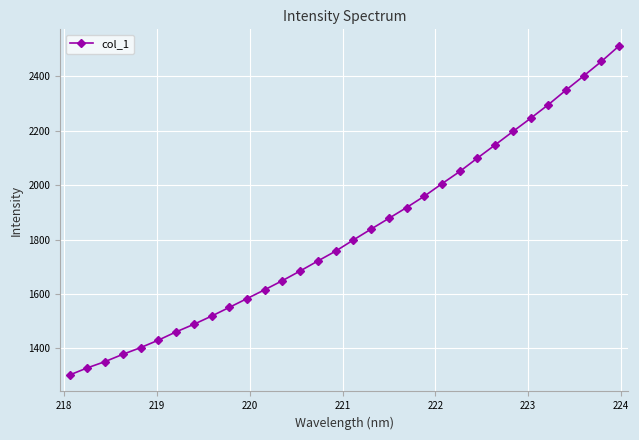

What is the greatest value displayed?

2512.9